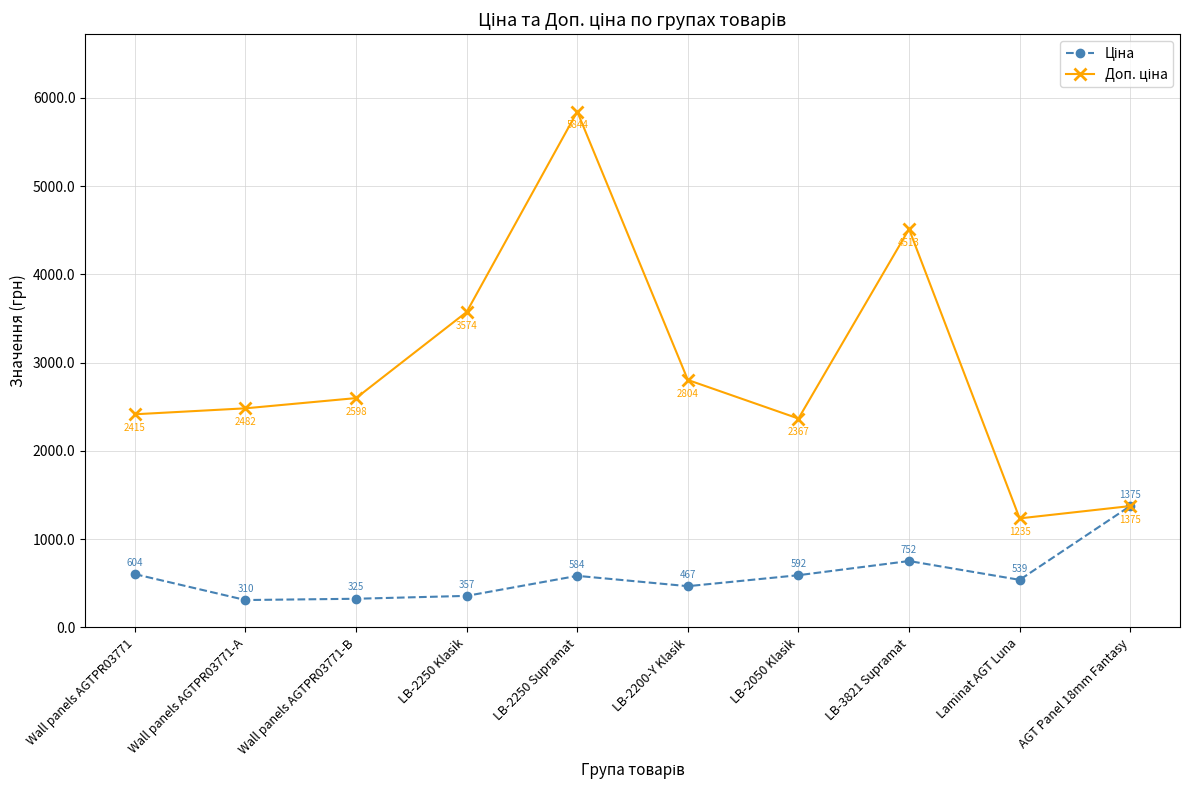

At which category is the sum across all series the highest?

LB-2250 Supramat